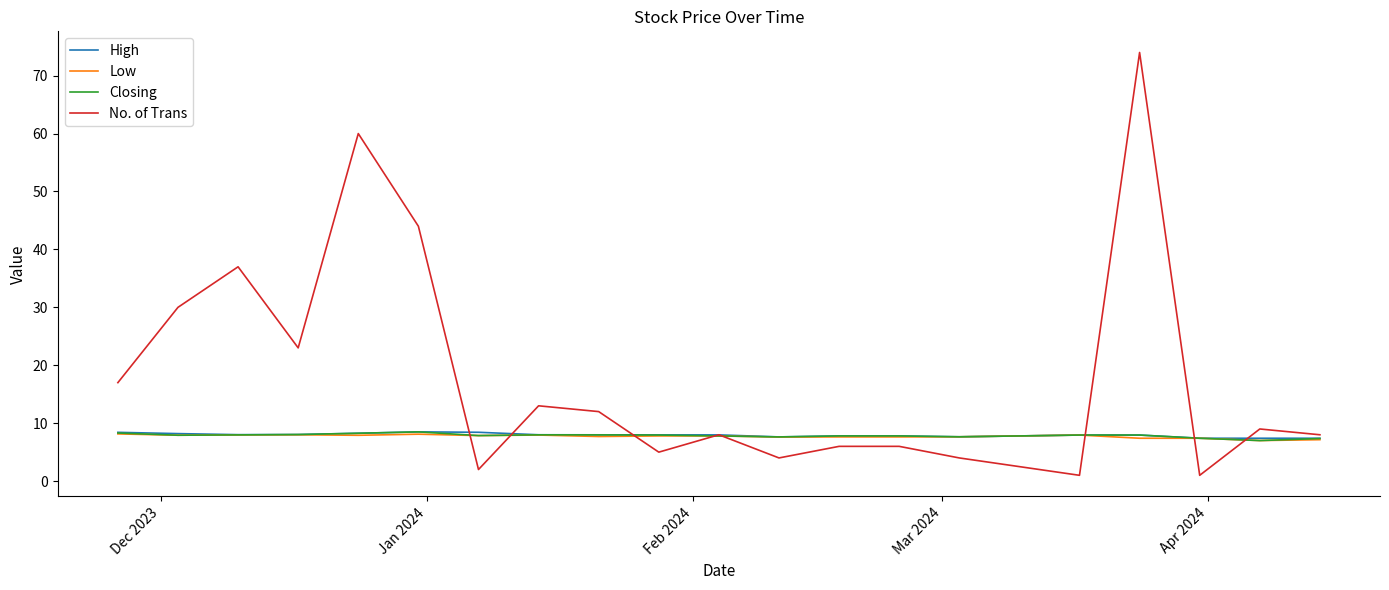

Which series has the widest spread of values?

No. of Trans